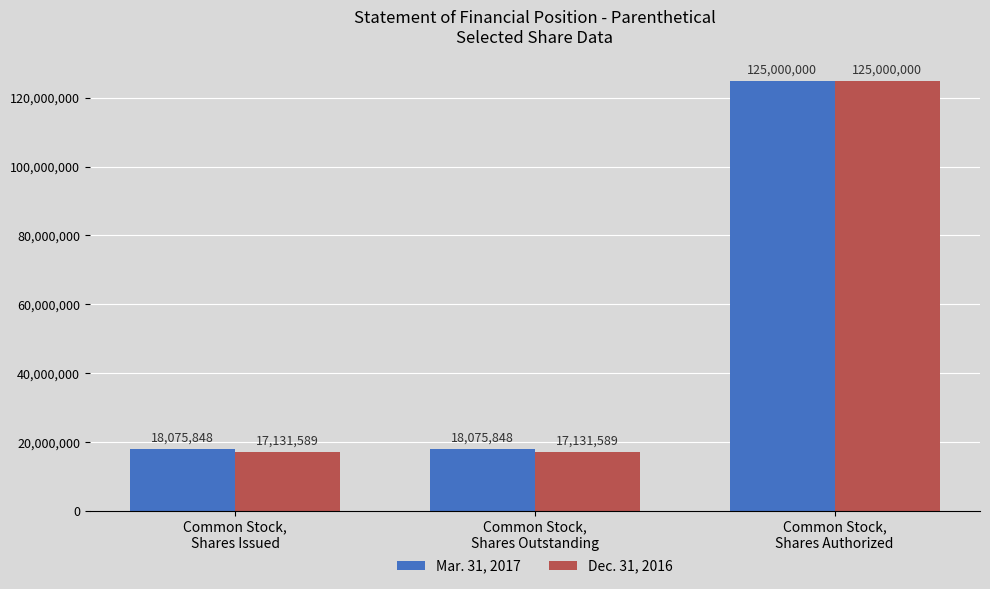

List the series in order of their overall mean, highest first.

Mar. 31, 2017, Dec. 31, 2016